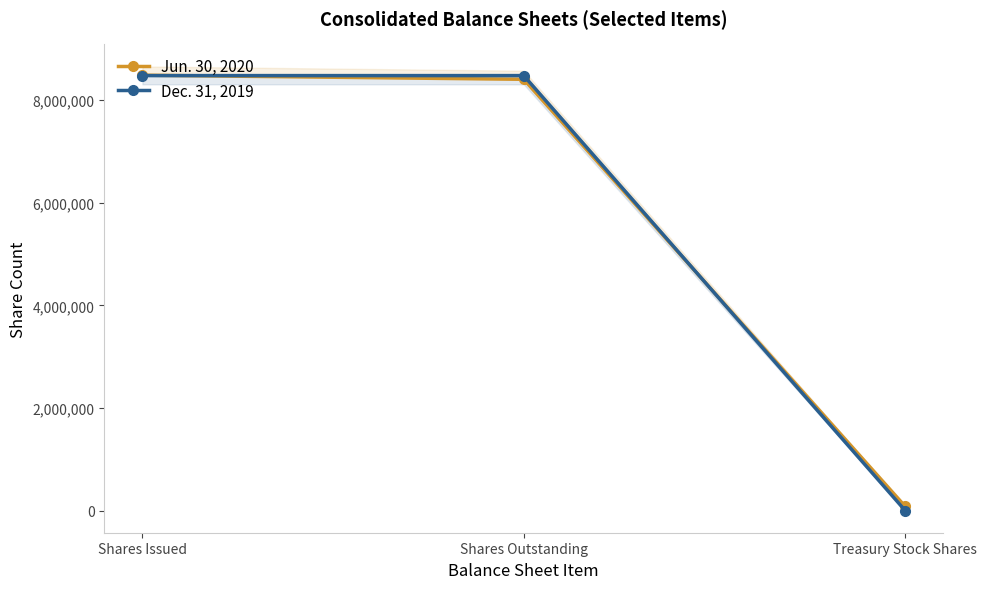

What is the maximum value for Dec. 31, 2019?

8480938